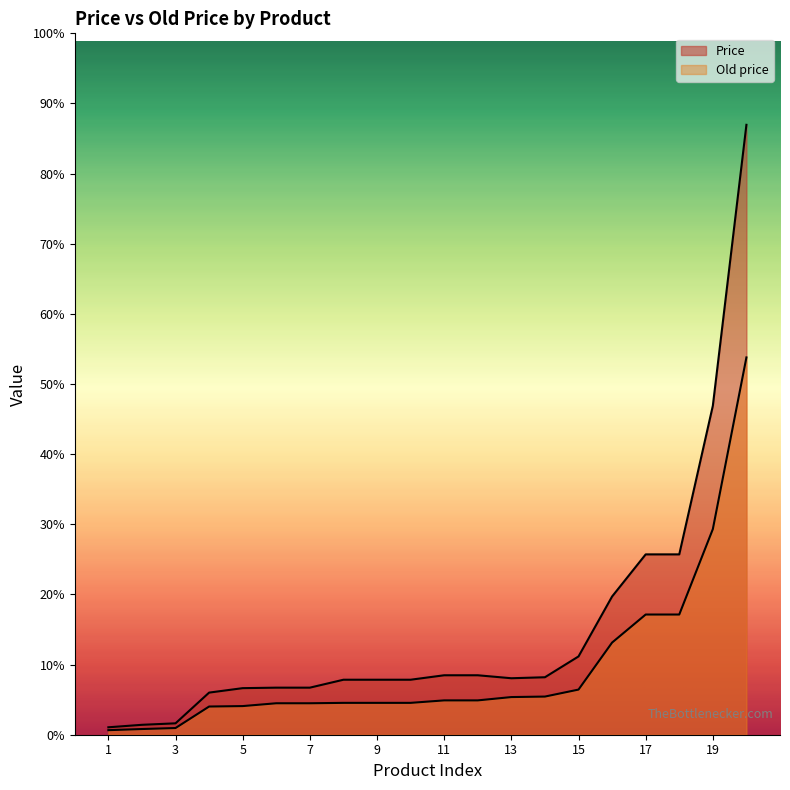

Which series changed the most between 14 and 20?

Price